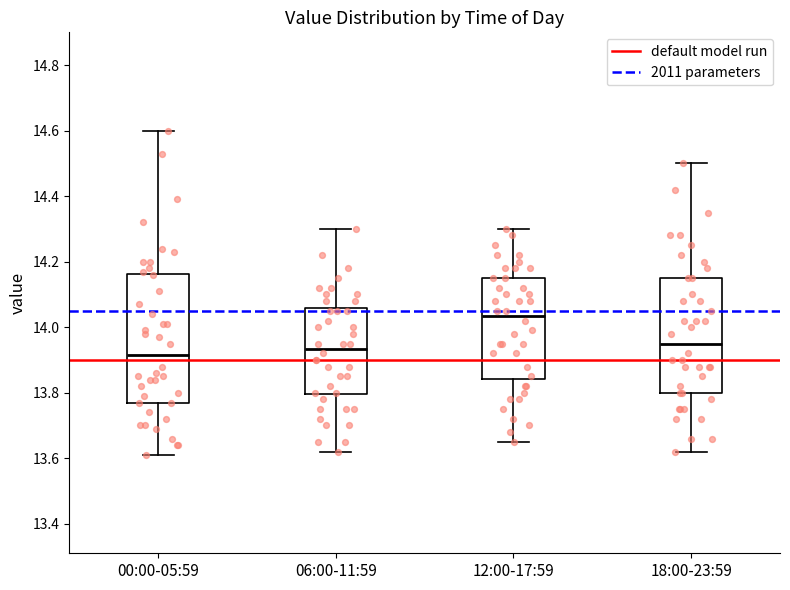

Reading left to right, read every box against the y-axis: the position of its median line, the range the box covers, and the ends of its whiskers. The values are not printed on the chart, so give them approximately, as read against the axis.

00:00-05:59: median 13.92, box 13.78 to 14.16, whiskers 13.62 to 14.60
06:00-11:59: median 13.94, box 13.80 to 14.06, whiskers 13.62 to 14.30
12:00-17:59: median 14.04, box 13.84 to 14.16, whiskers 13.66 to 14.30
18:00-23:59: median 13.96, box 13.80 to 14.16, whiskers 13.62 to 14.50